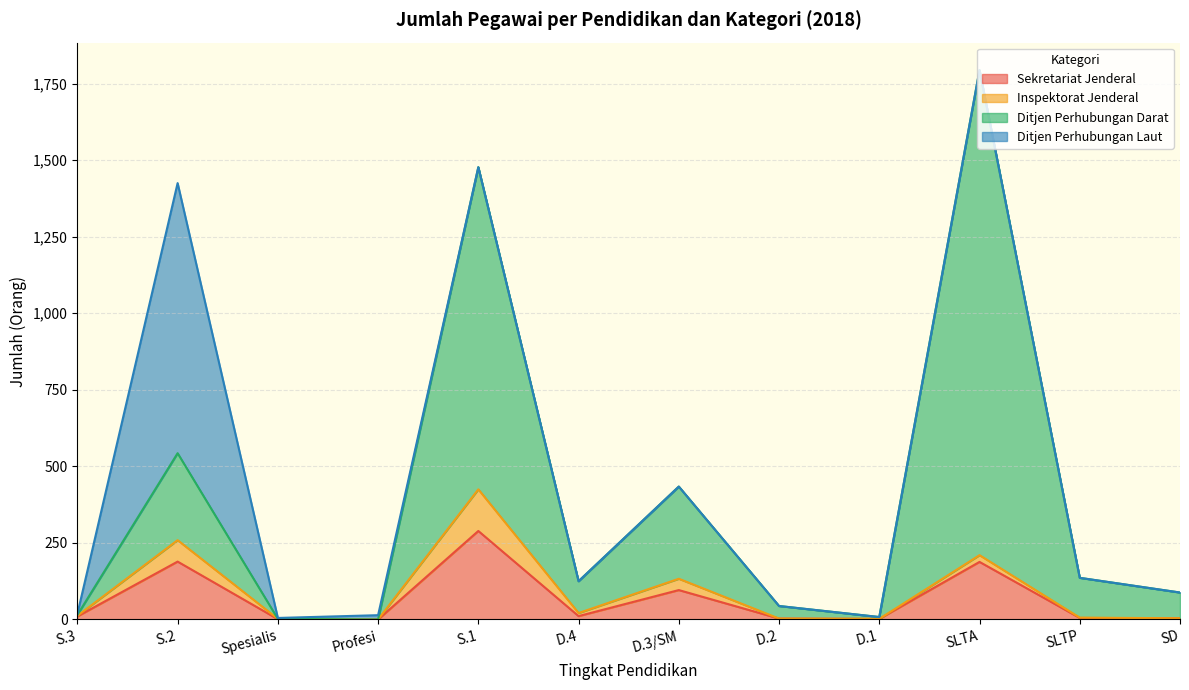

What is the average value of the Sekretariat Jenderal series?

66